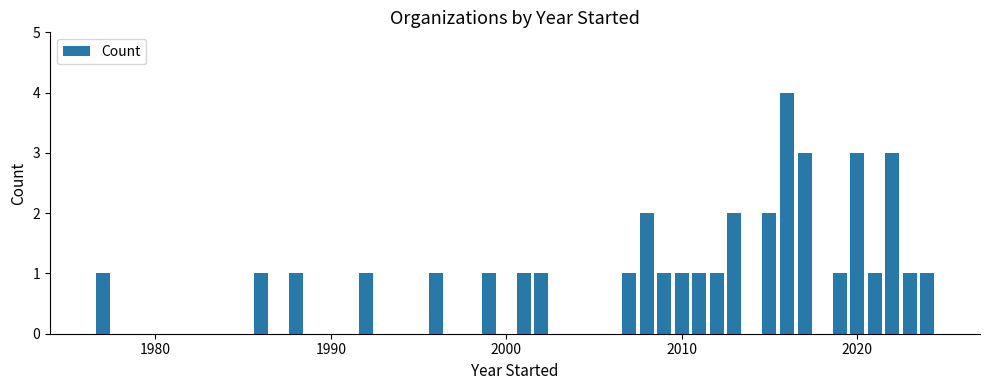

What is the value of the 14th bar from the left?

1